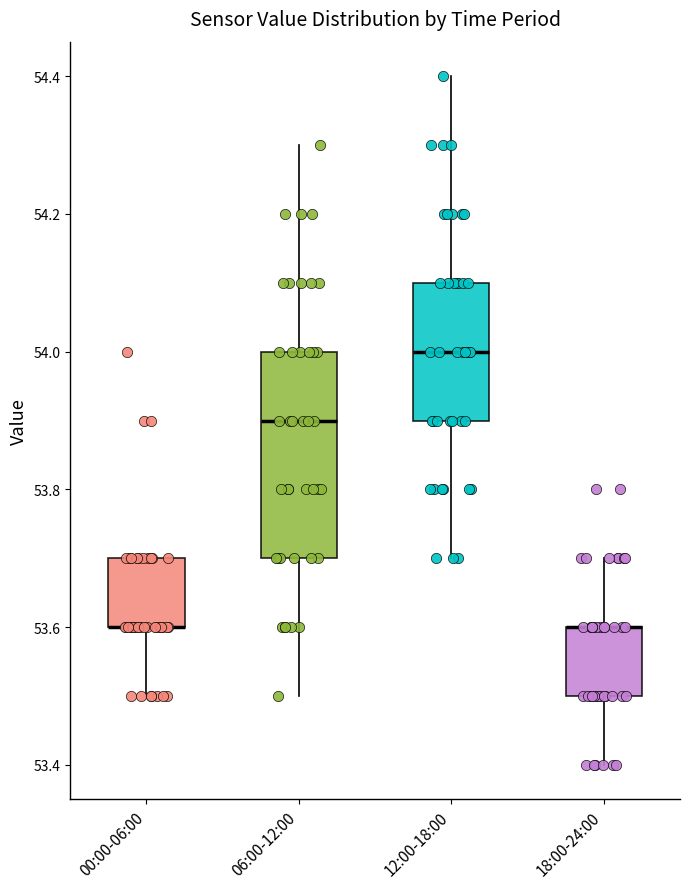

Comparing the boxes themselves (not the whiskers), which one is the tallest?

06:00-12:00